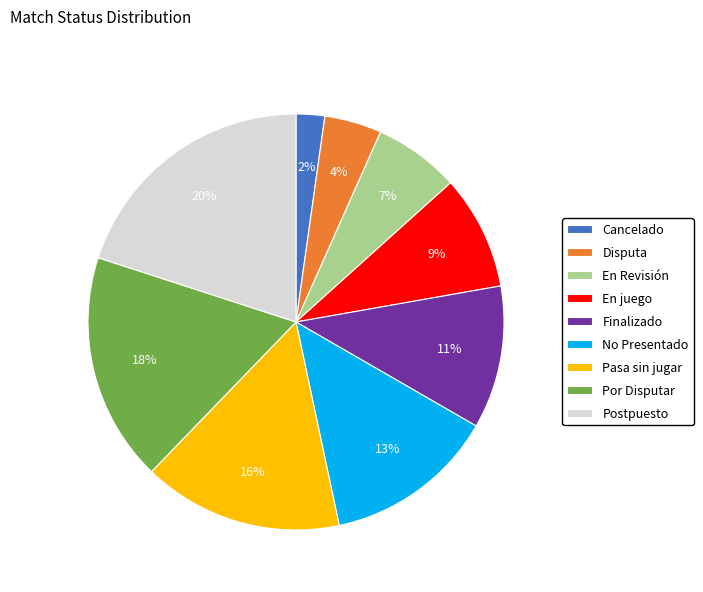

The Por Disputar slice represents 18% of the pie. True or false?

True